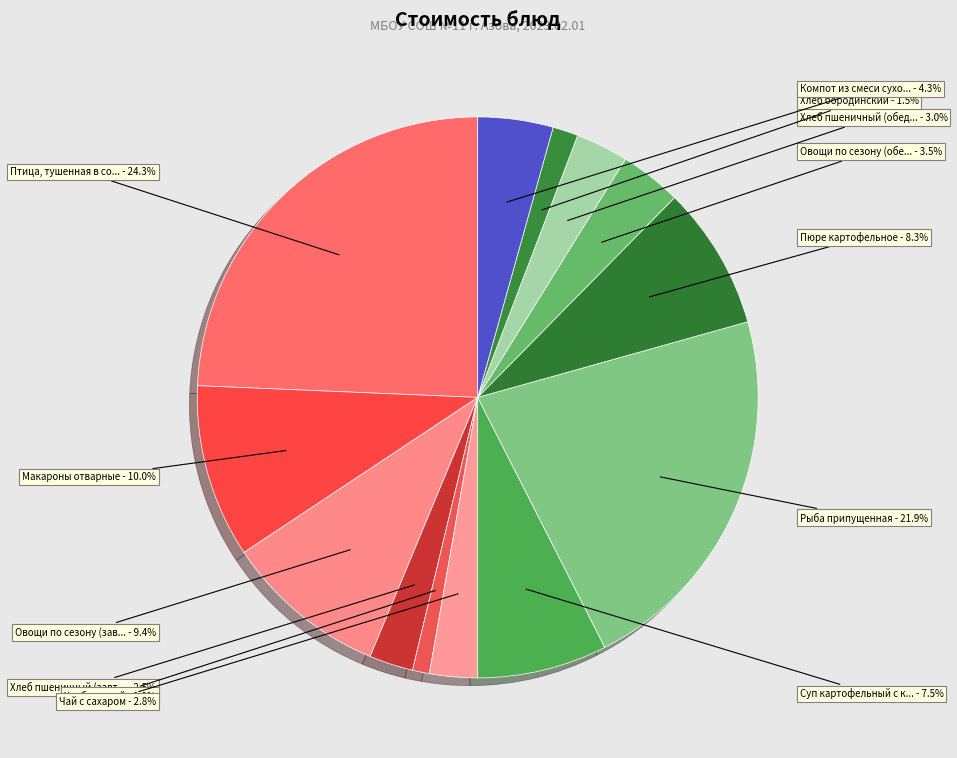

How many slices are in this pie chart?

13